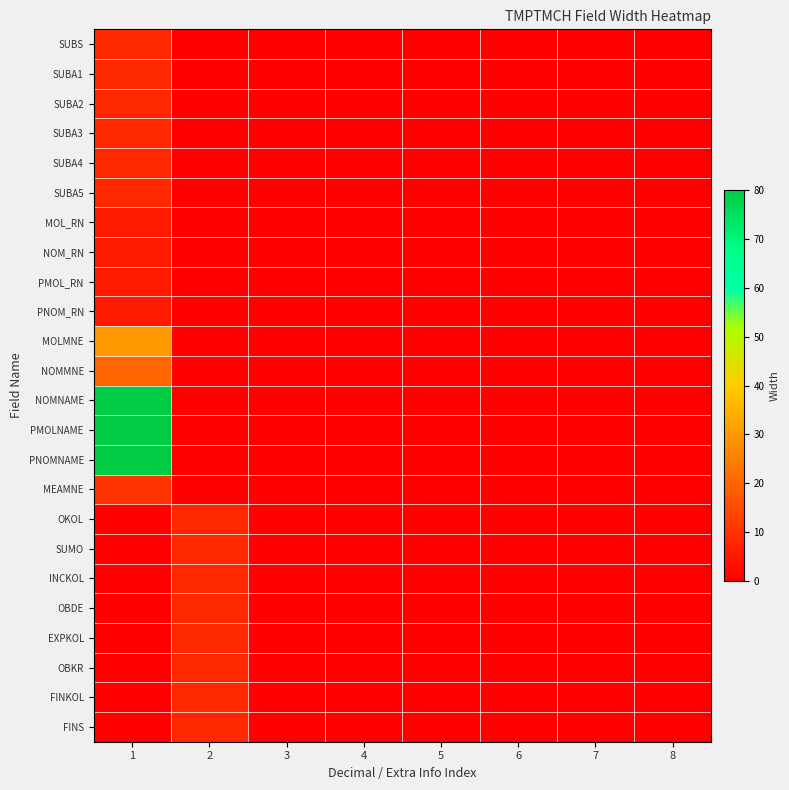

Which series has the largest total across all categories?

NOMNAME